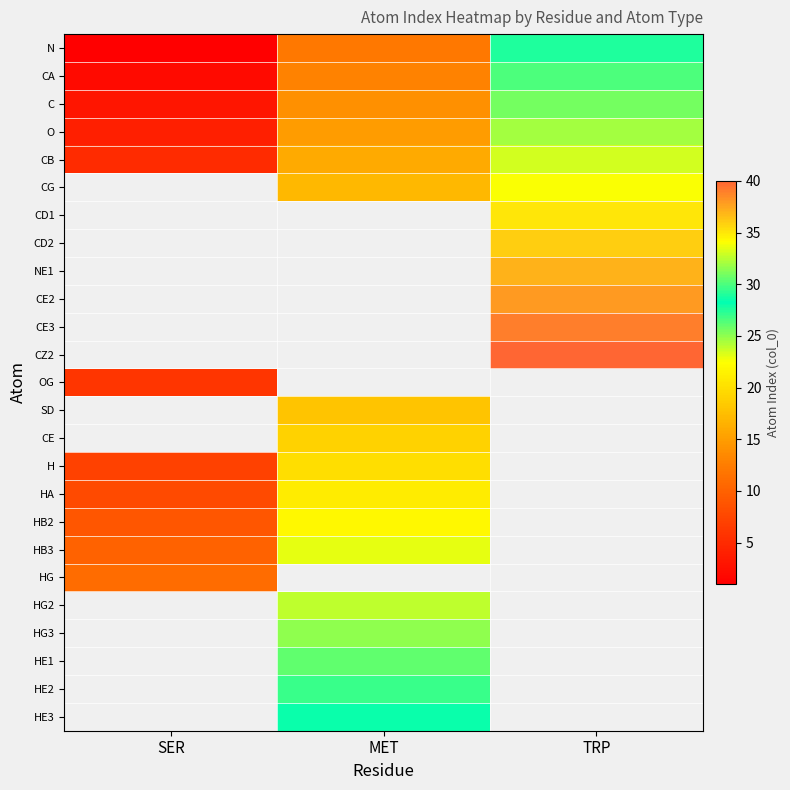

How many positive values does the CE3 series have?

1